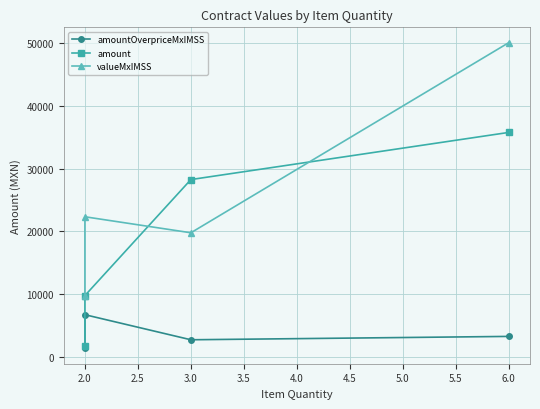

Does the chart have visible grid lines?

Yes